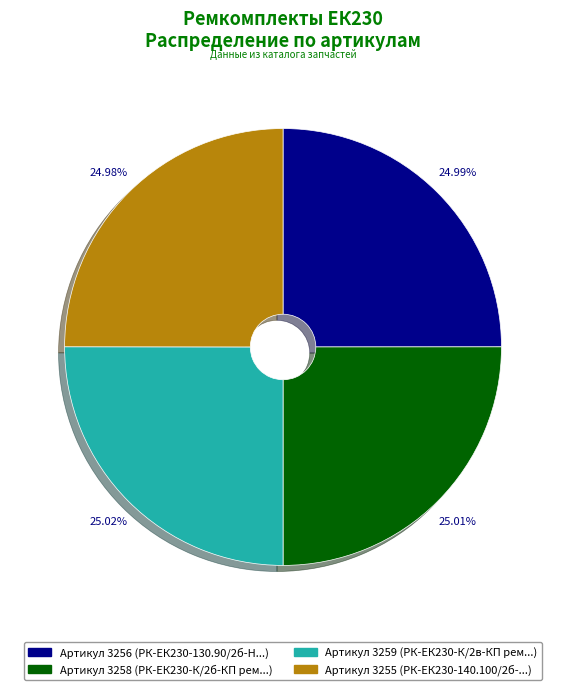

What is the ratio of the value at Артикул 3258 (РК-ЕК230-К/2б-КП рем...) to the value at Артикул 3255 (РК-ЕК230-140.100/2б-...)?

1.0